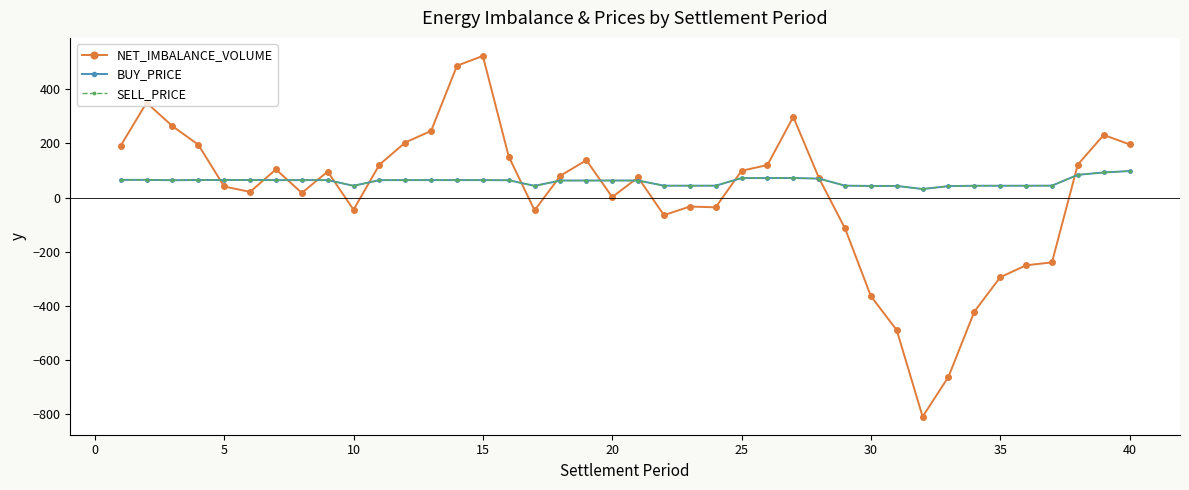

Is this an area chart (filled region under the line)?

No